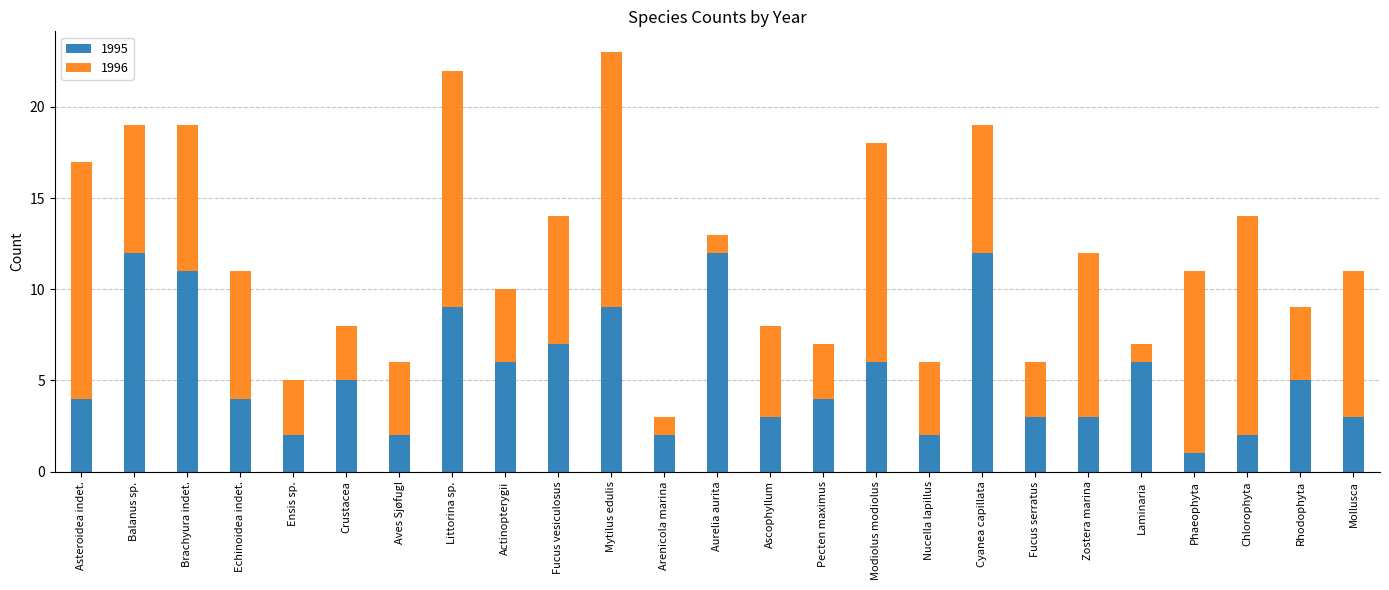

What is the difference between the maximum and minimum values in the 1995 series?

11